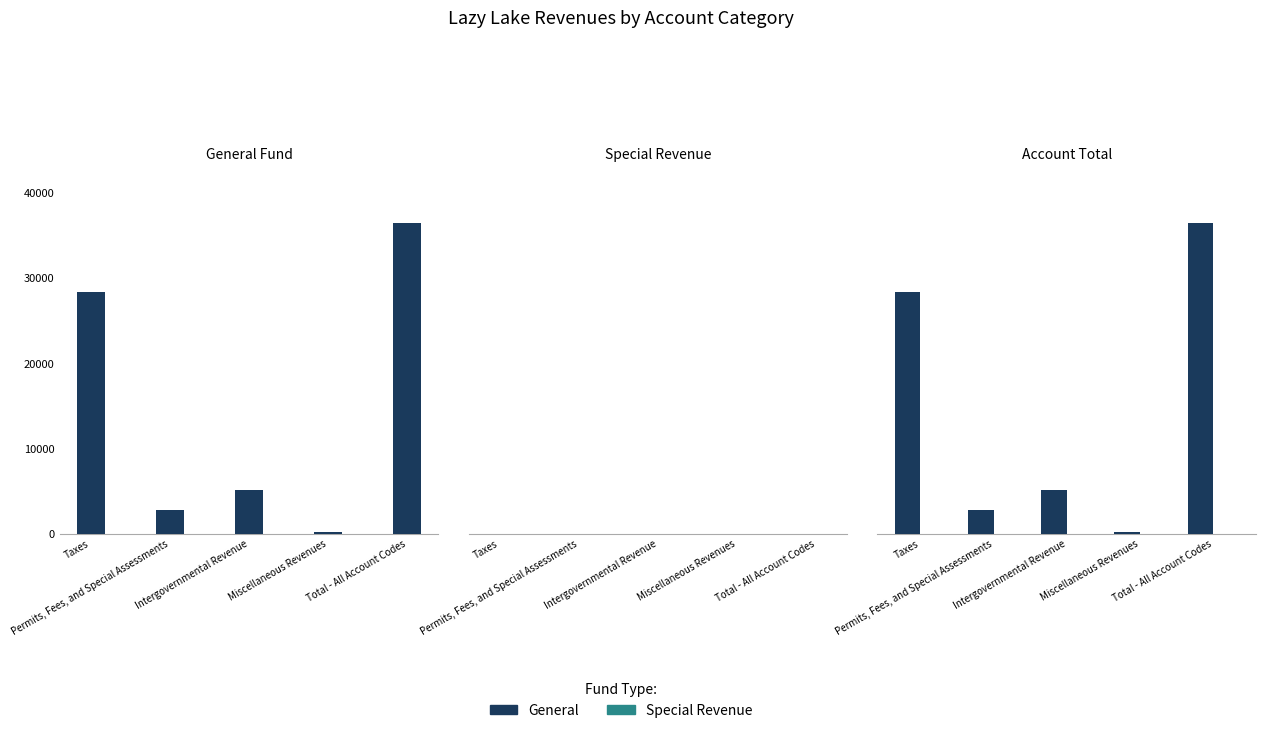

Between Taxes and Total - All Account Codes, which is larger?

Total - All Account Codes